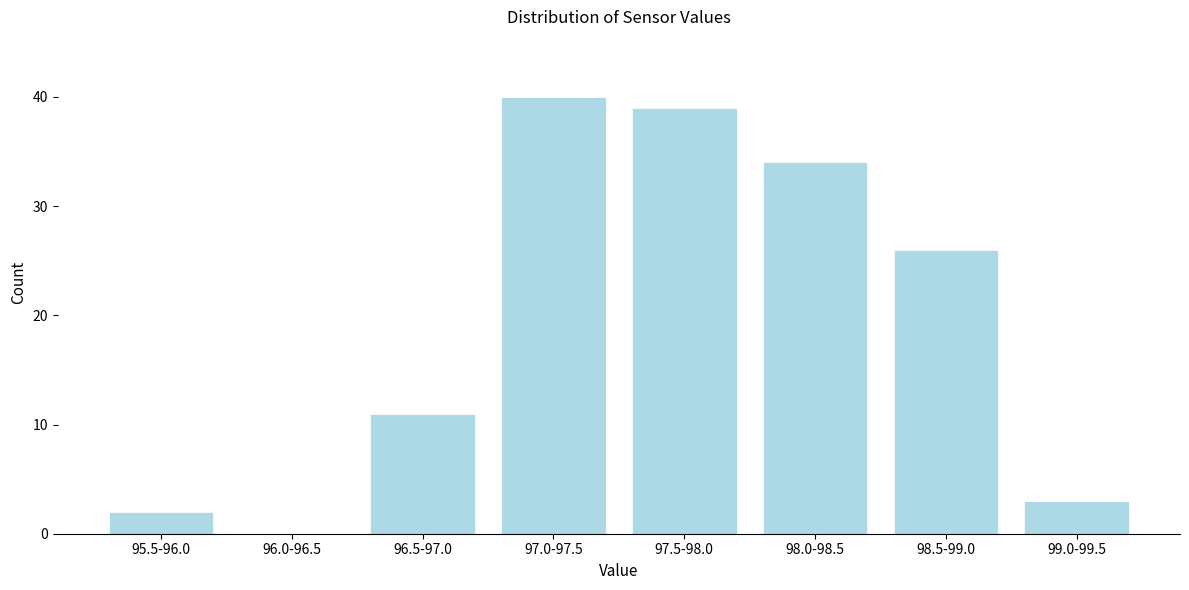

Reading left to right, extract all data points from this chart.

95.5-96.0=2	96.0-96.5=0	96.5-97.0=11	97.0-97.5=40	97.5-98.0=39	98.0-98.5=34	98.5-99.0=26	99.0-99.5=3